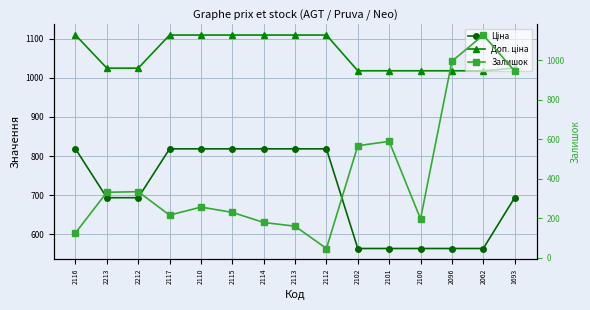

What is the value of the Ціна point at the 9th from the left?

818.5